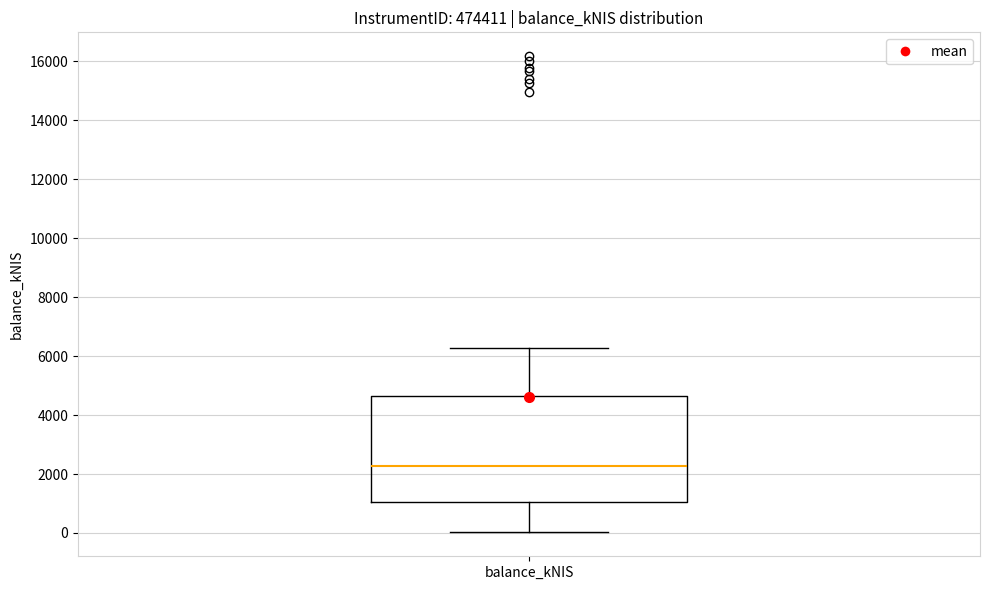

Transcribe this box plot: give where the median line is, the range the box spans, and where the two whiskers end, as read against the y-axis. The values are not printed on the chart, so give them approximately, as read against the axis.

median 2200, box 1000 to 4600, whiskers 0 to 6200